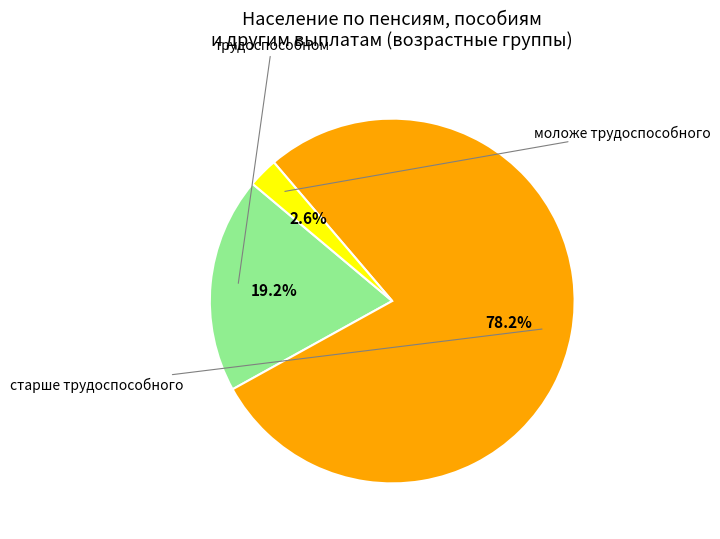

The старше трудоспособного slice represents 78% of the pie. True or false?

True